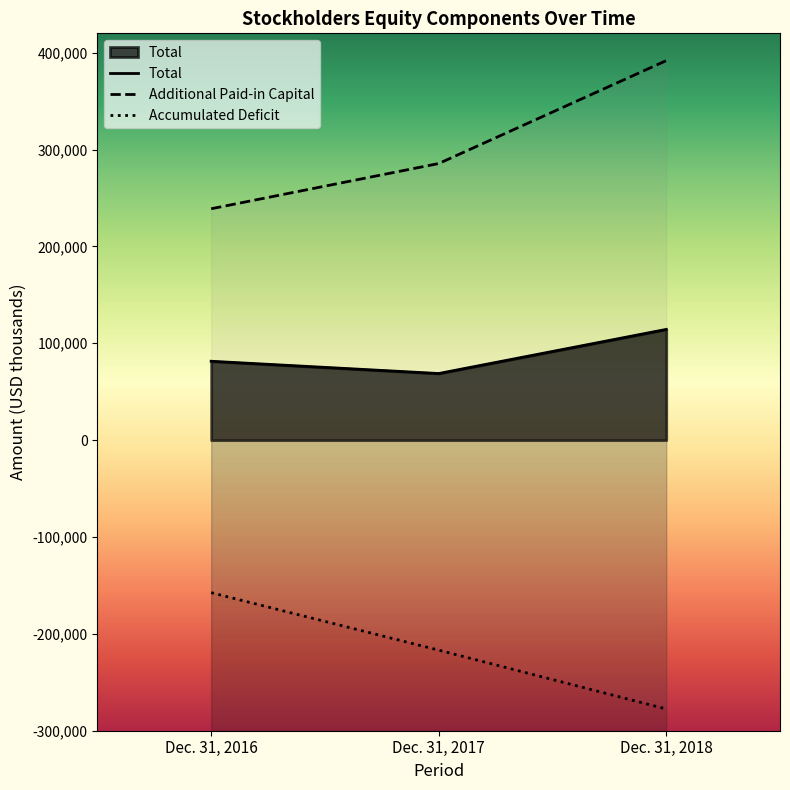

What is the minimum value for Additional Paid-in Capital?

238902